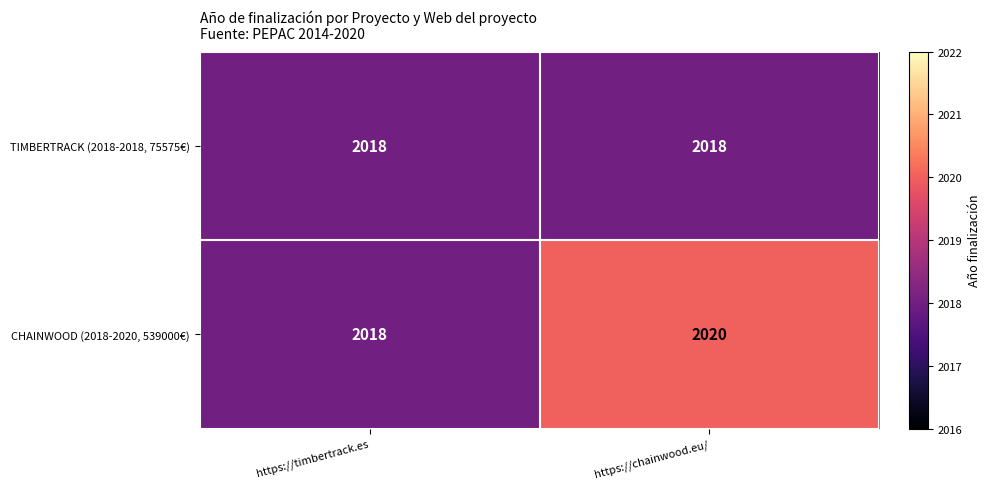

What is the sum of the CHAINWOOD (2018-2020, 539000€) values at https://timbertrack.es and https://chainwood.eu/?

4038